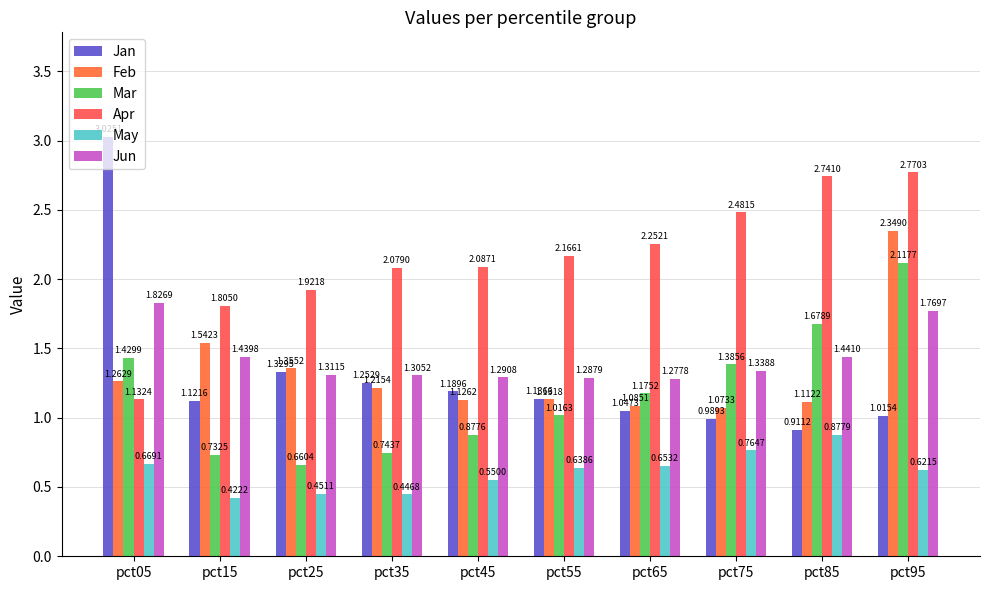

Is it true that Apr equals 0.6 at pct75?

False